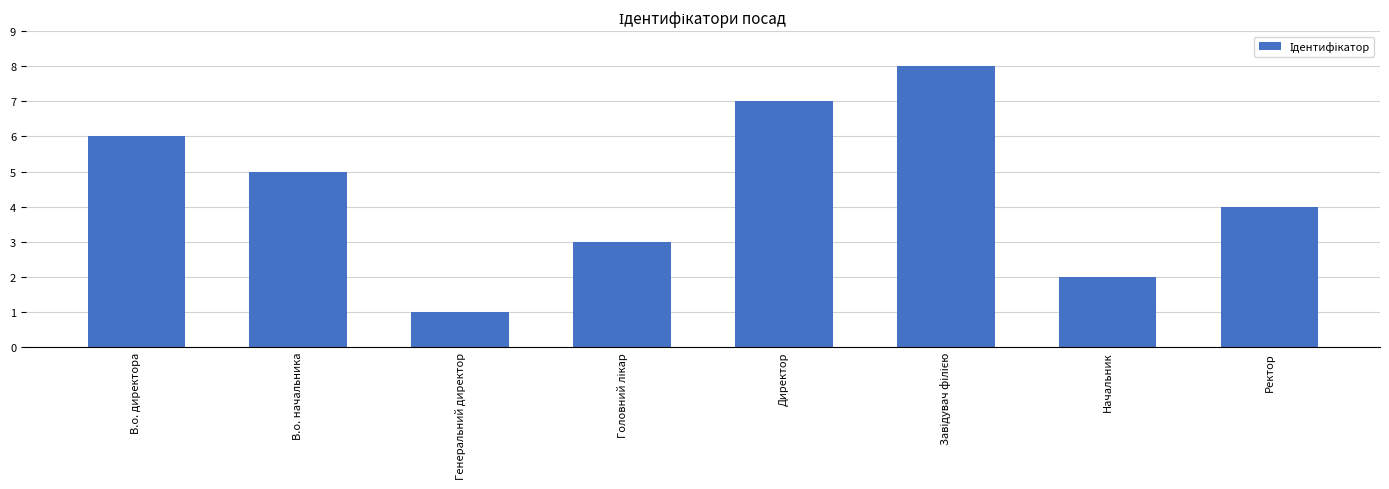

Does the chart contain stacked bars?

No